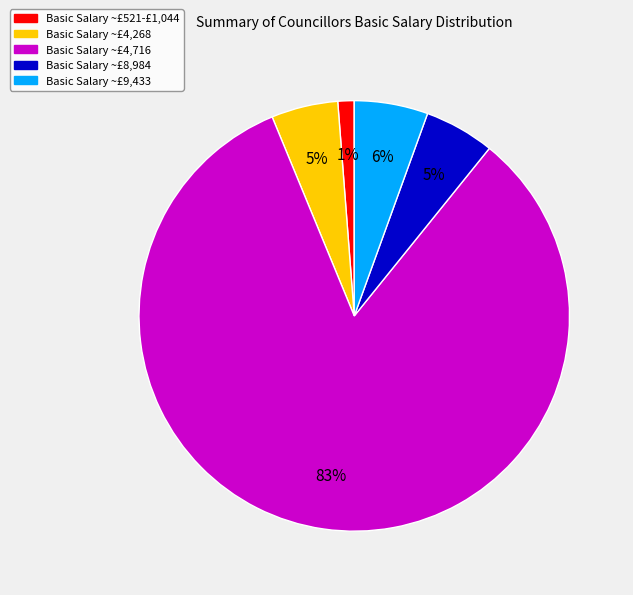

Is there any slice that represents more than half of the pie?

Yes